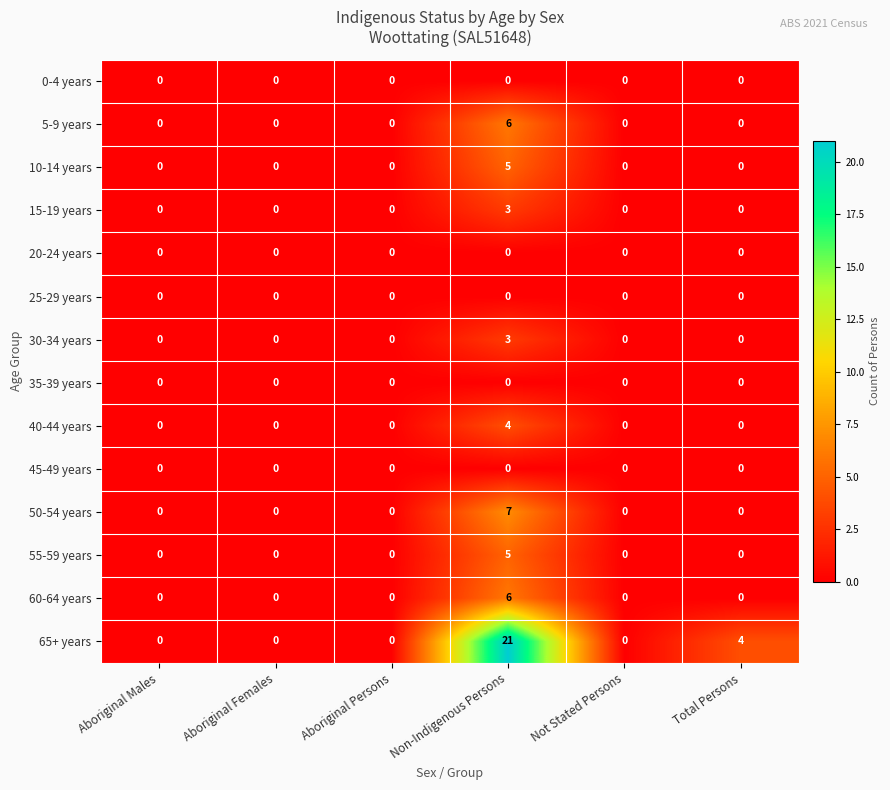

Which series has the largest range (max minus min)?

65+ years